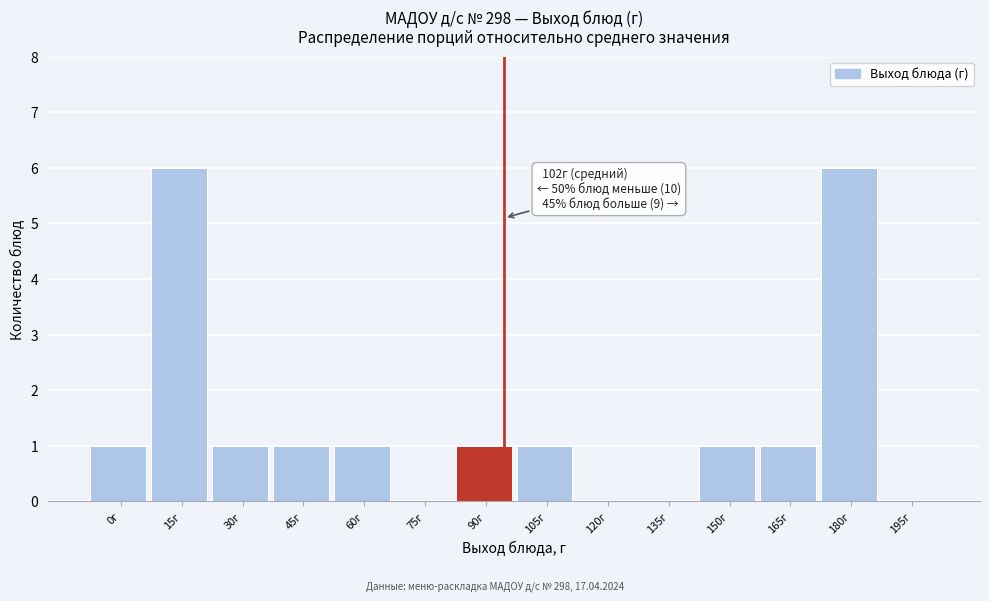

Reading left to right, transcribe all the data shown in this chart.

0г=1	15г=6	30г=1	45г=1	60г=1	75г=0	90г=1	105г=1	120г=0	135г=0	150г=1	165г=1	180г=6	195г=0